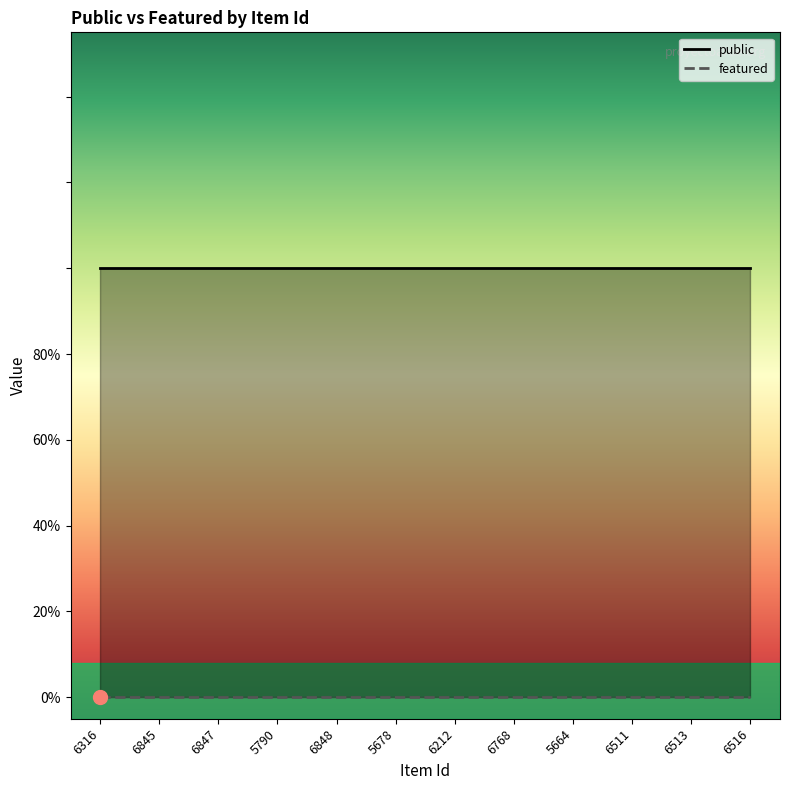

True or false: featured and public intersect in this chart.

False